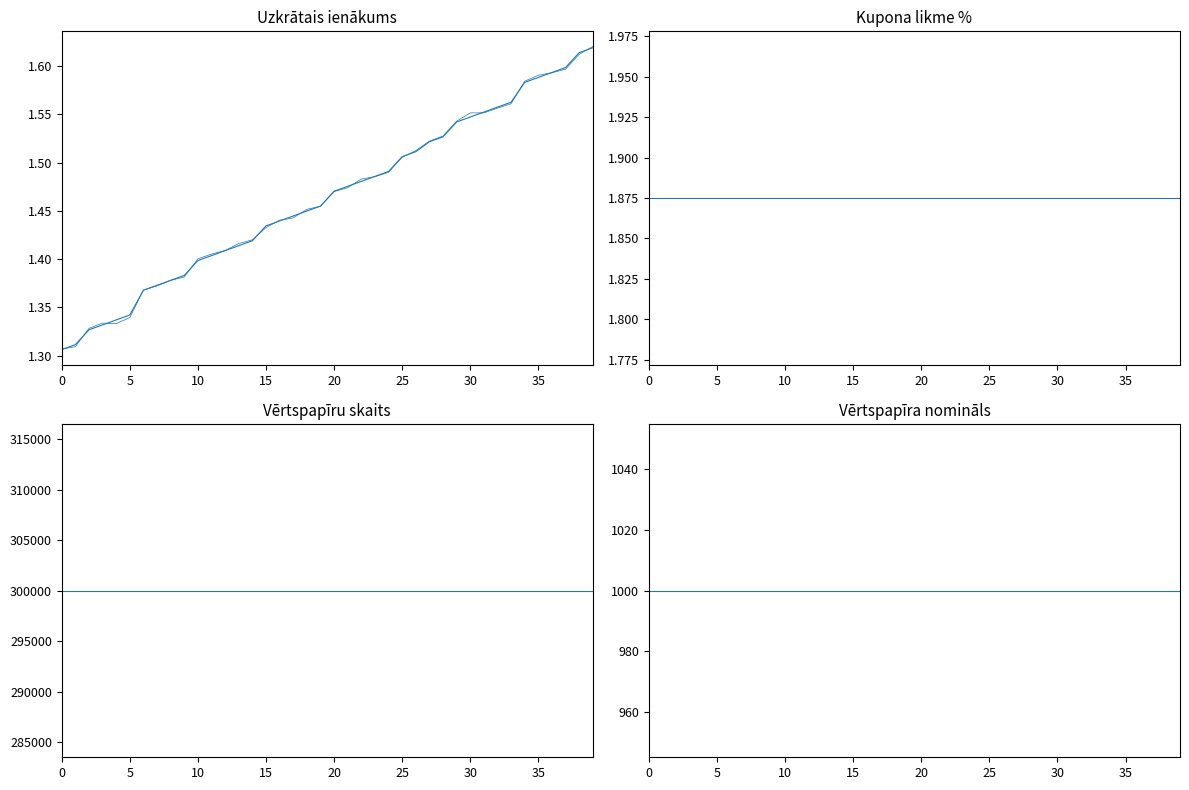

What value does the Vērtspapīra nomināls series have at 10?

1000.0